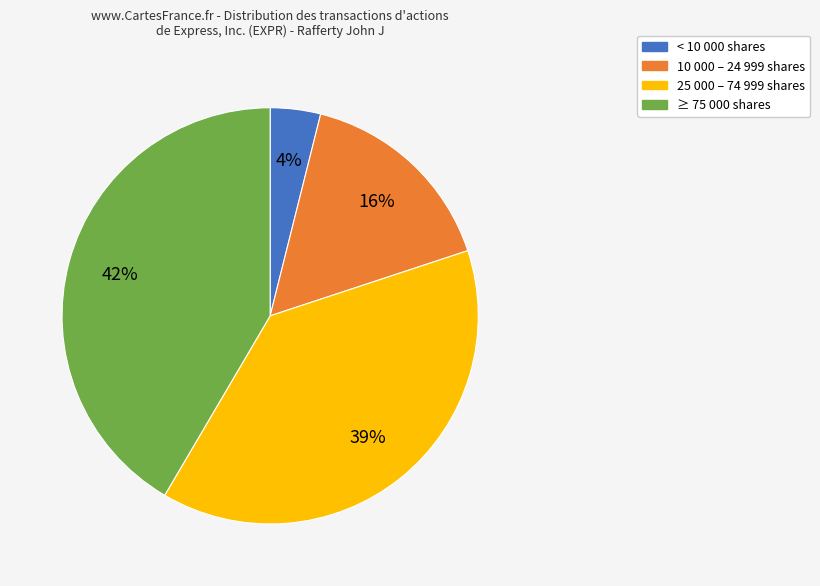

Is the sum of < 10 000 shares and 25 000 – 74 999 shares greater than half?

No